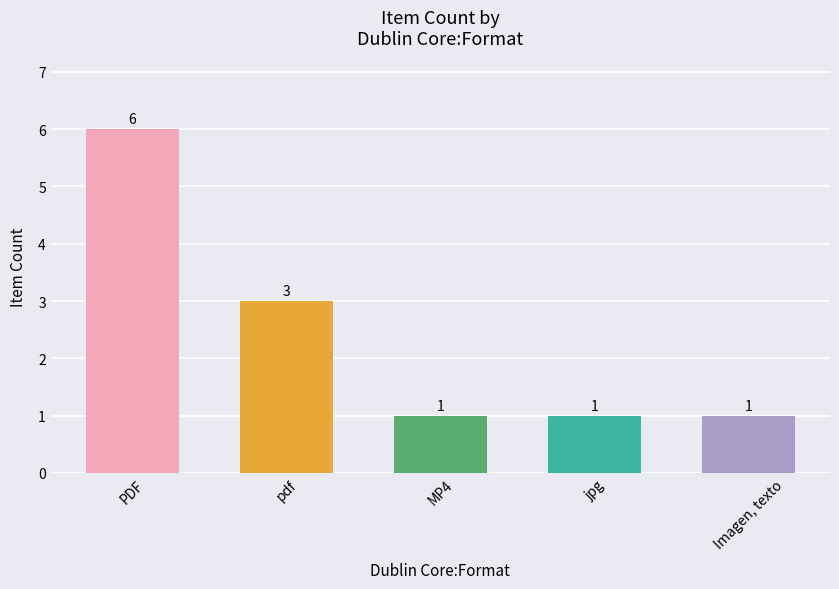

Approximately how many times larger is the value at Imagen, texto compared to jpg?

1.0